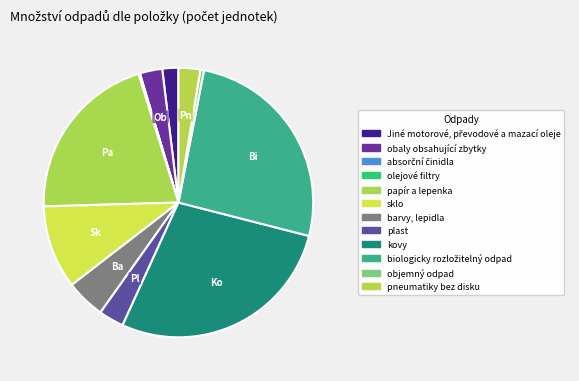

Does papír a lepenka account for over 50% of the chart?

No